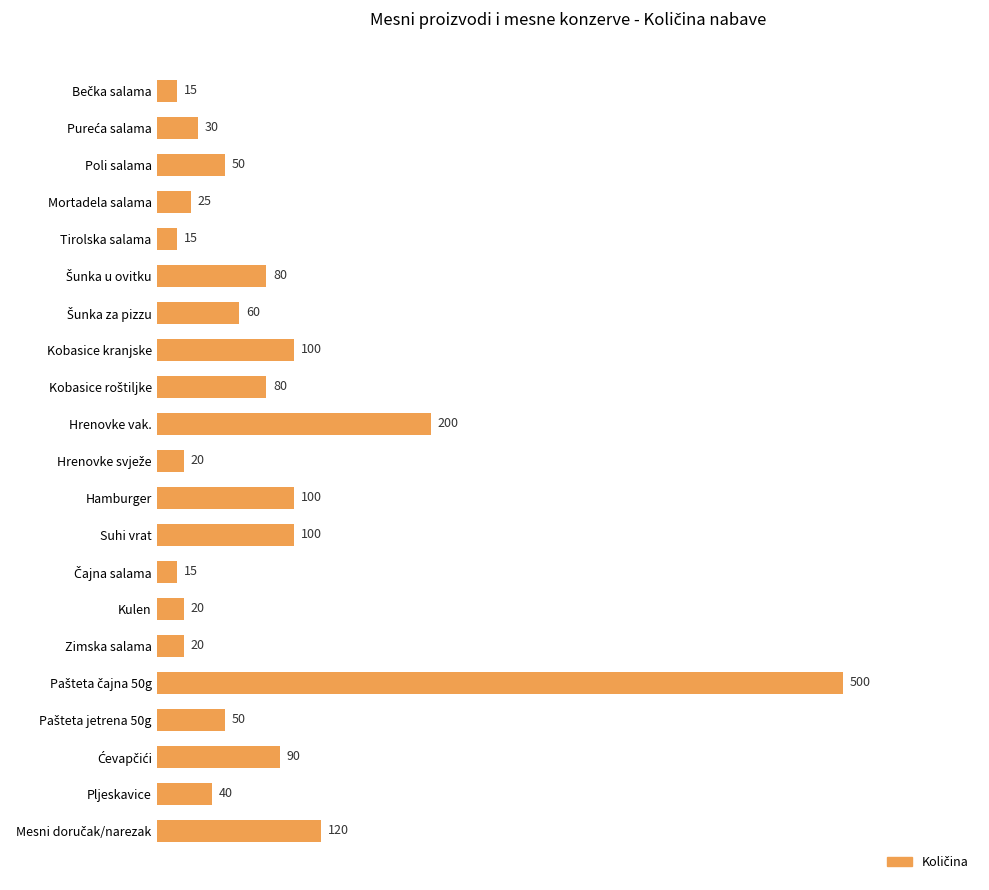

What is the greatest value displayed?

500